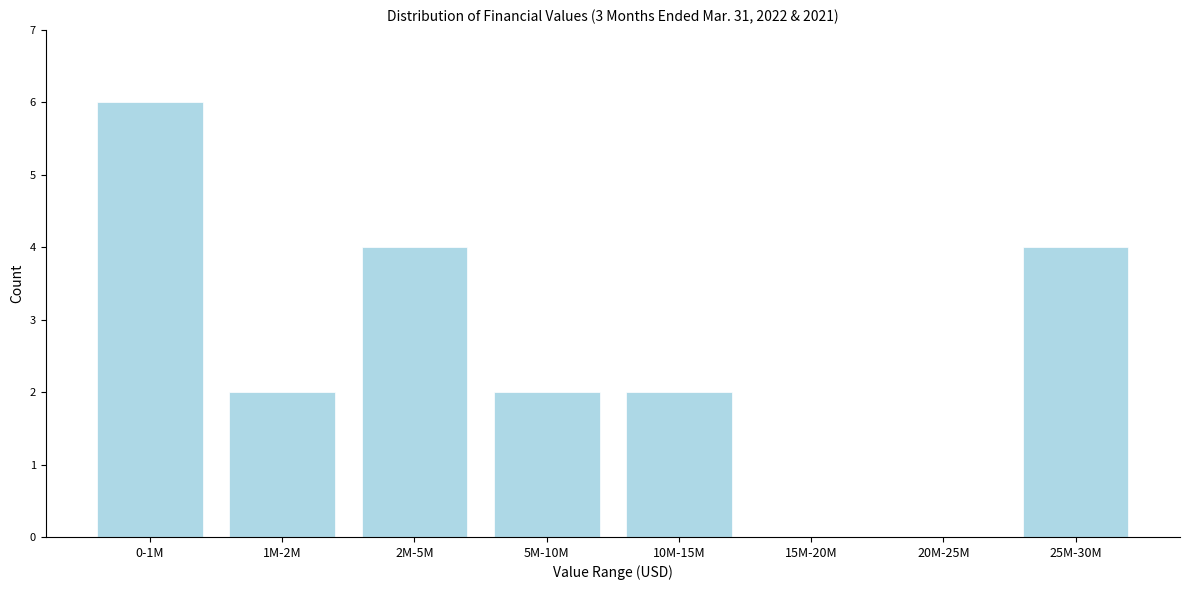

Reading left to right, what are all the values shown in this chart?

0-1M=6	1M-2M=2	2M-5M=4	5M-10M=2	10M-15M=2	15M-20M=0	20M-25M=0	25M-30M=4